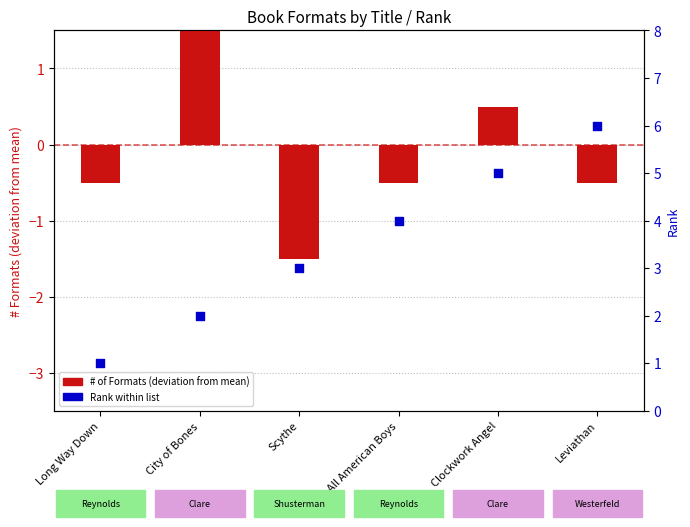

What are all the series names shown in the legend?

# of Formats (deviation from mean), Rank